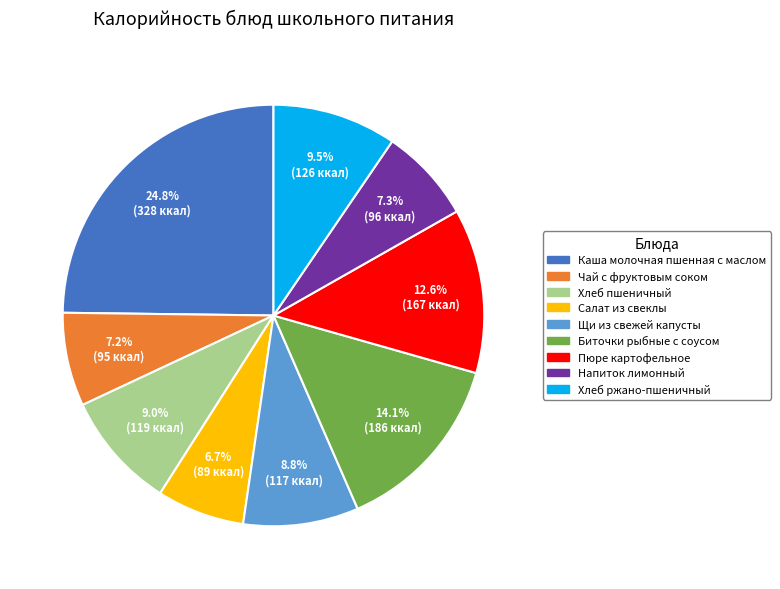

Which slice is the largest?

Каша молочная пшенная с маслом